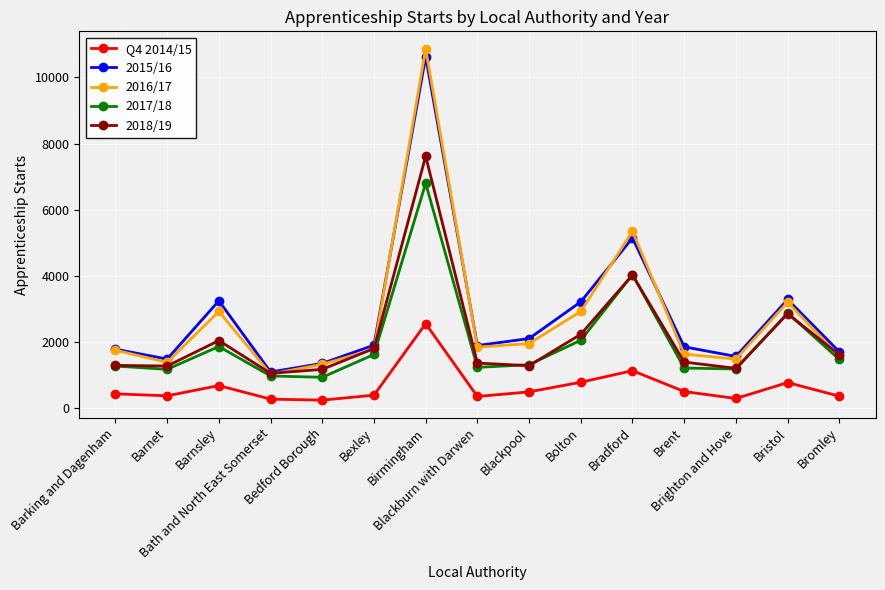

True or false: Q4 2014/15 has more than 0 interior local peaks.

True